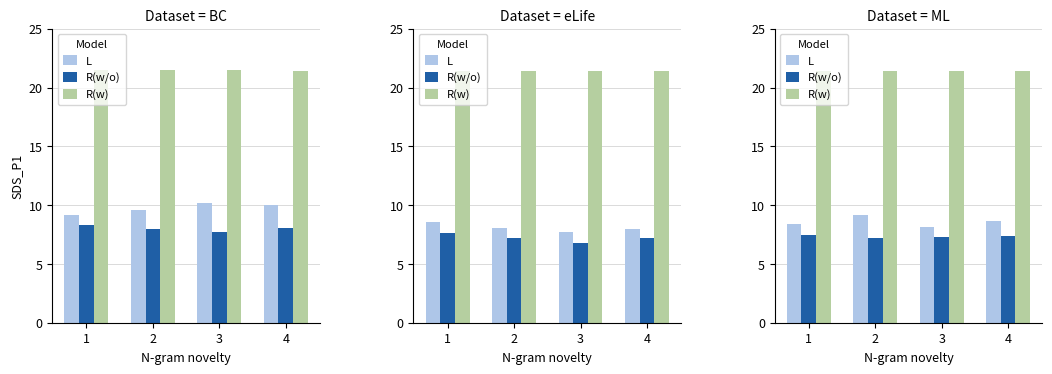

The R(w) series shows 9.3 at 1. True or false?

False